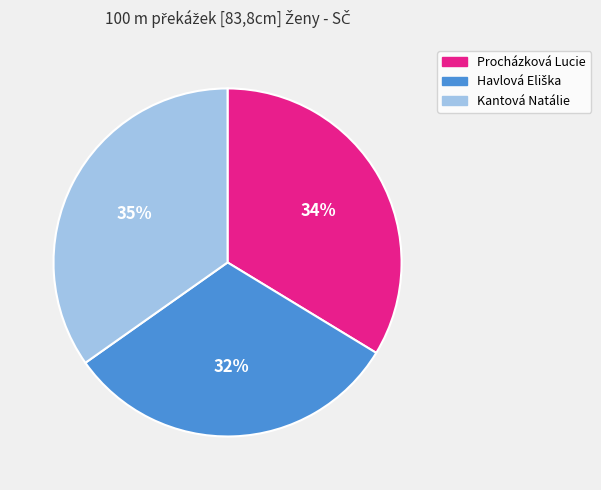

To the nearest percent, what is the difference between the largest and smallest slice percentages?

3%